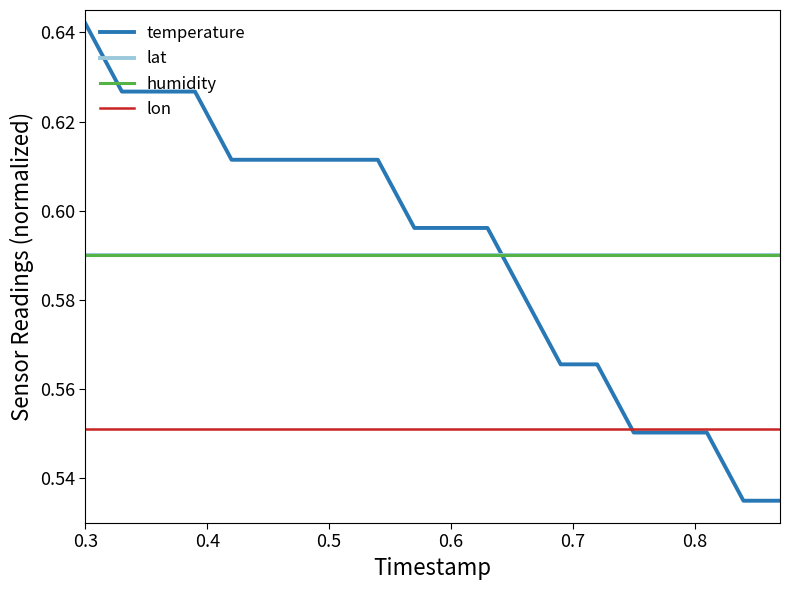

Does the chart display data point markers on the line(s)?

No